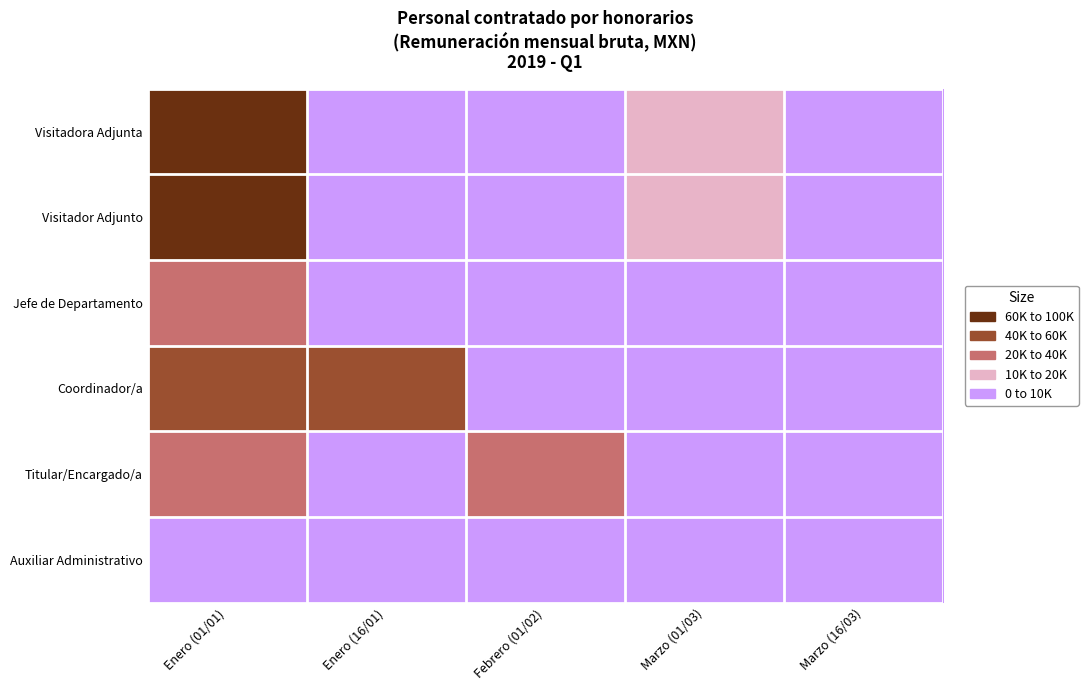

At Marzo (01/03), list the series in order from largest to smallest.

Visitadora Adjunta, Visitador Adjunto, Auxiliar Administrativo, Jefe de Departamento, Coordinador/a, Titular/Encargado/a